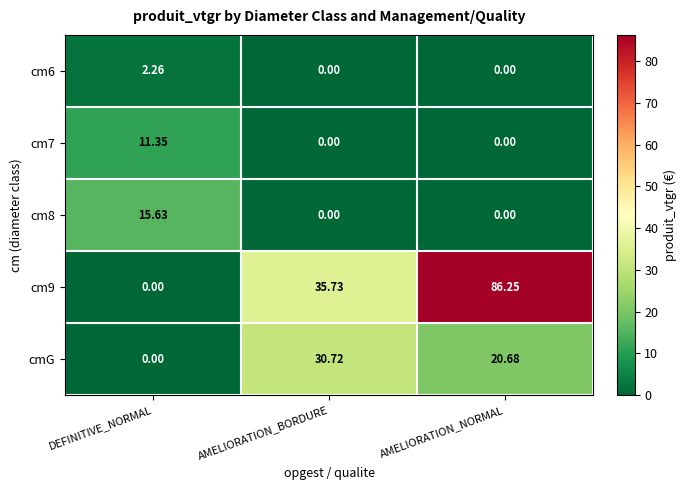

What is the total value across all series at DEFINITIVE_NORMAL?

29.2